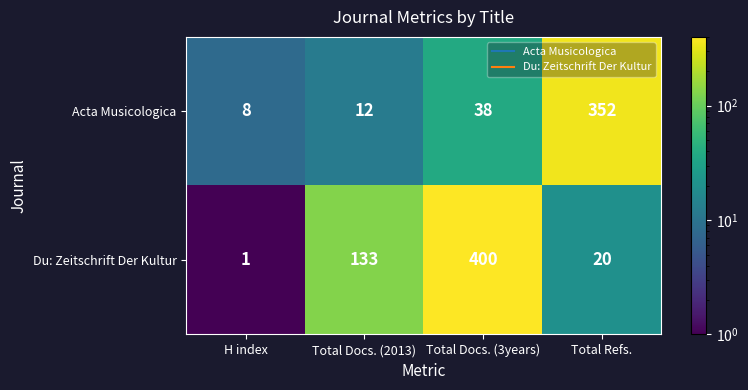

What is the difference between the highest and lowest values at Total Refs.?

332